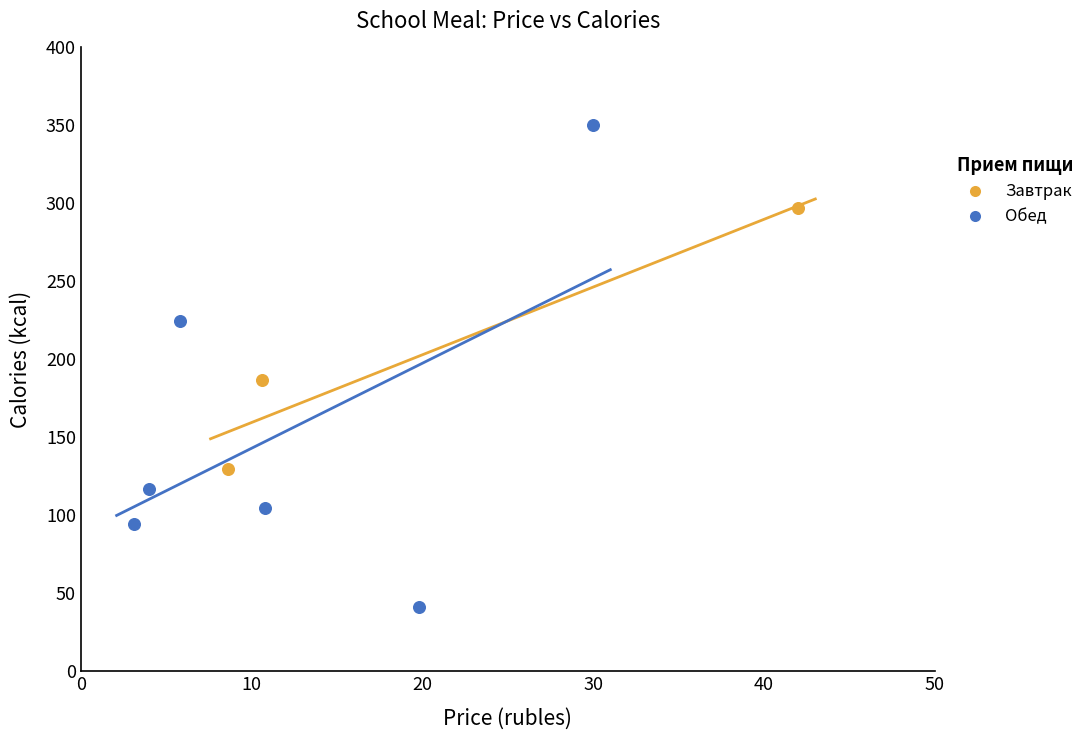

Which series reaches the minimum Y coordinate?

Обед